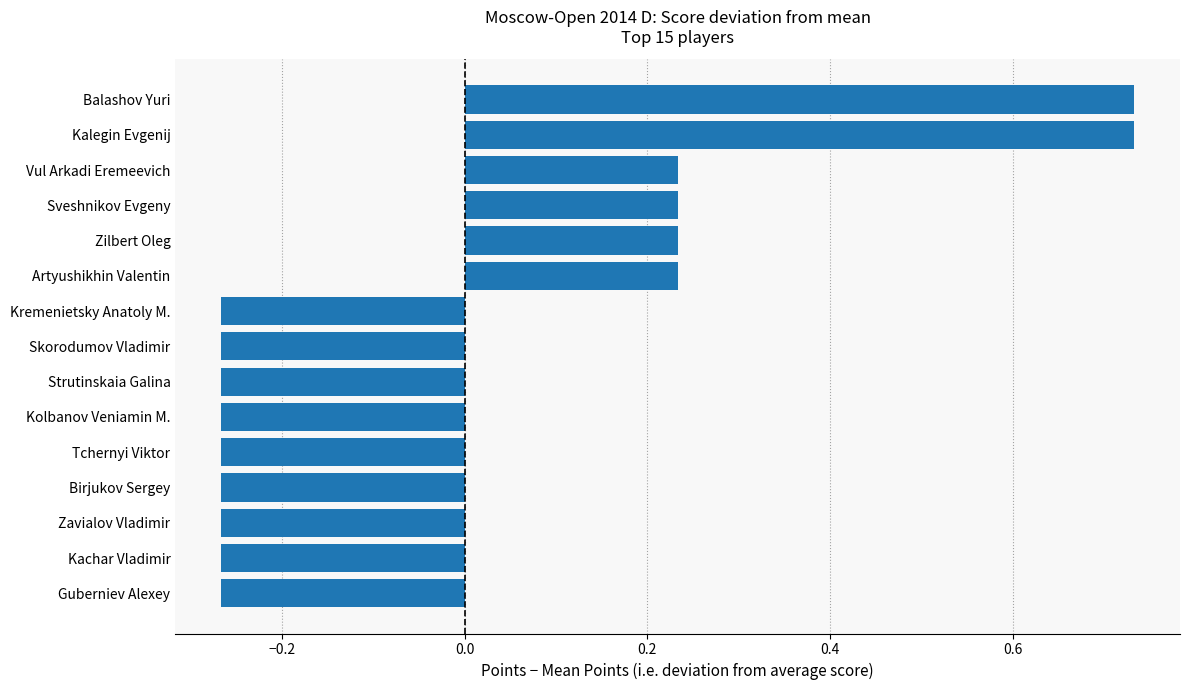

The chart shows a value of 1.3 at Balashov Yuri. True or false?

False